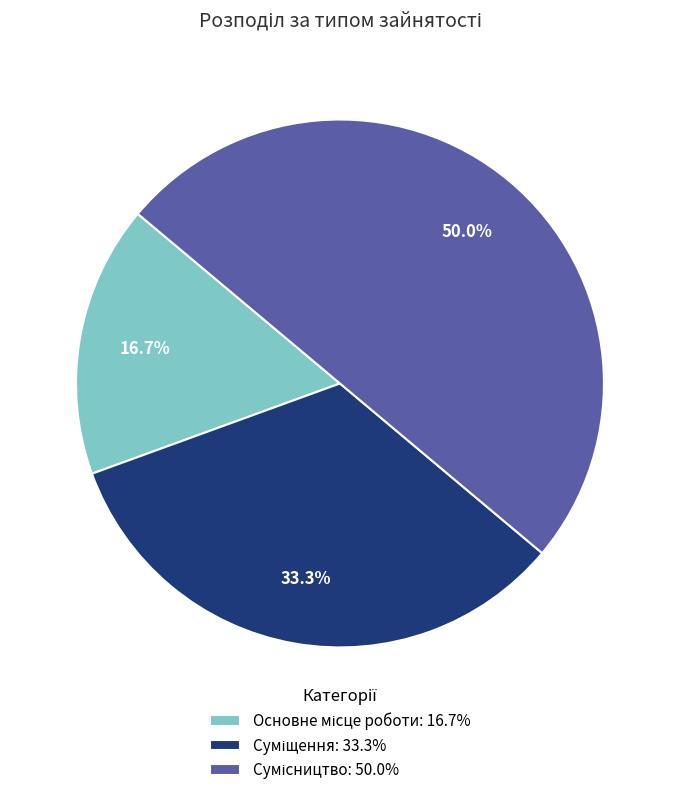

How many segments does this pie chart have?

3